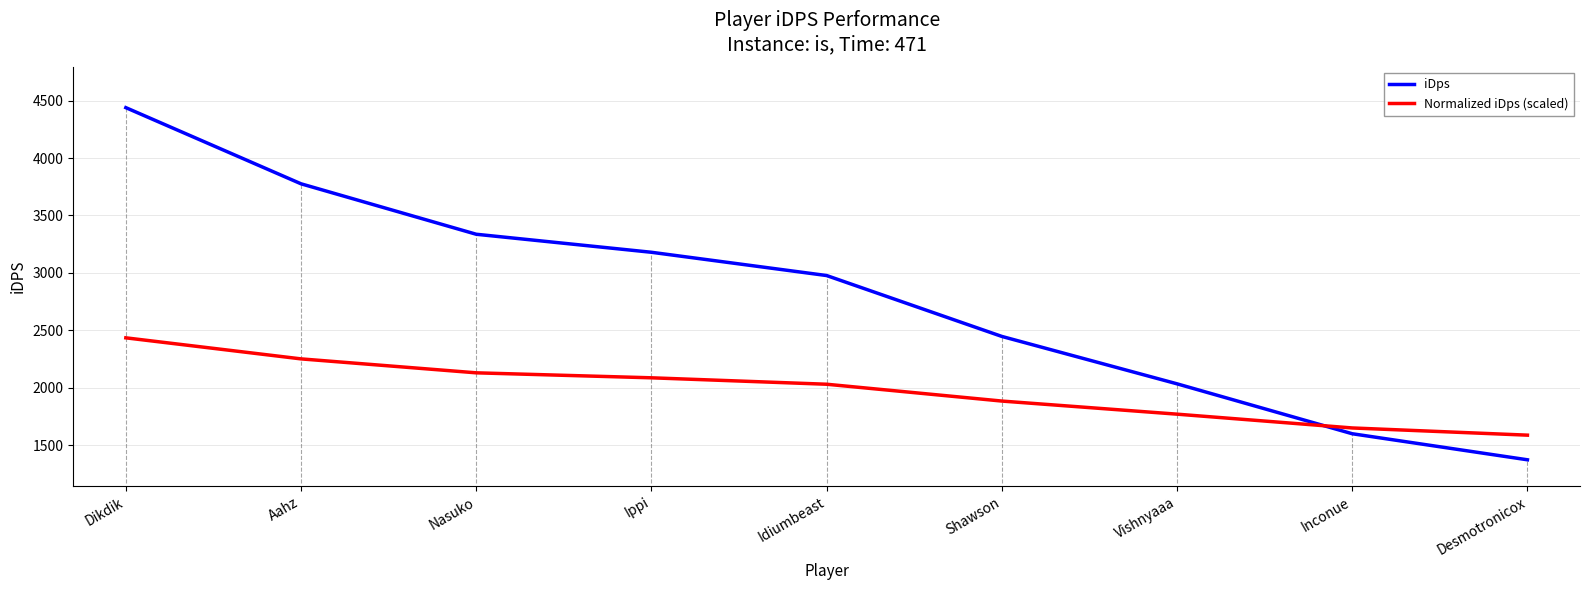

Between Dikdik and Desmotronicox, which series saw the biggest shift?

iDps